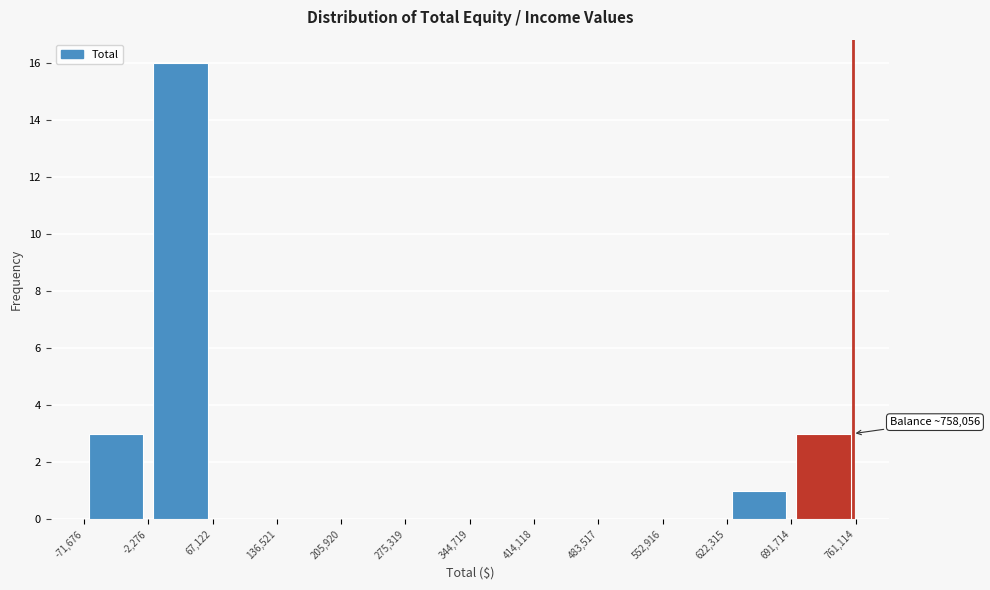

Which range on the x-axis has the tallest bar?

-2,276 to 67,122